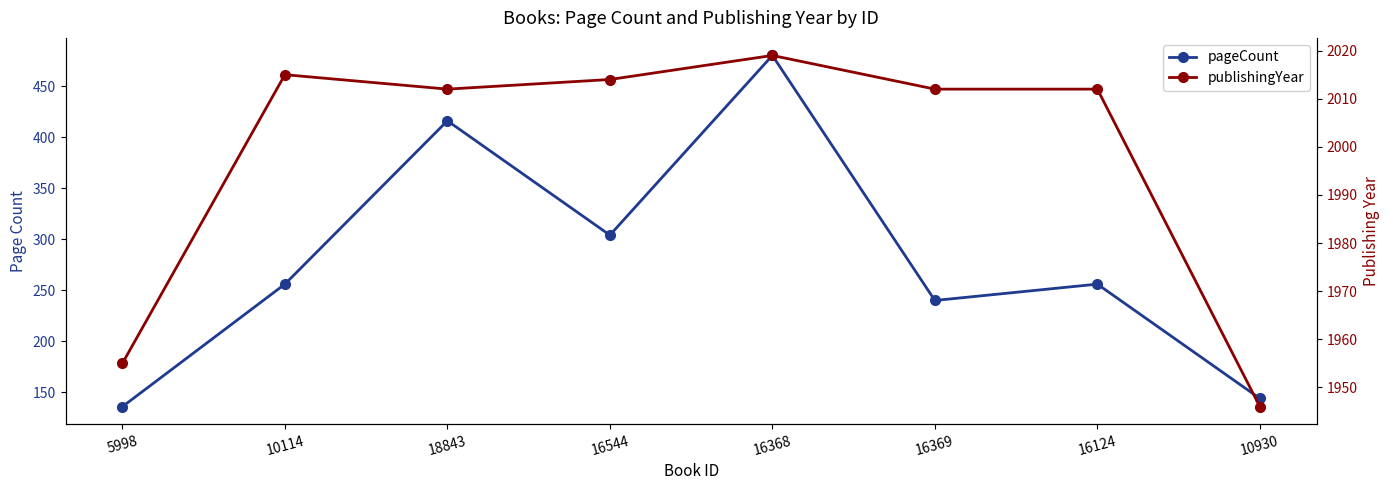

How many data points in publishingYear are above 2012?

3